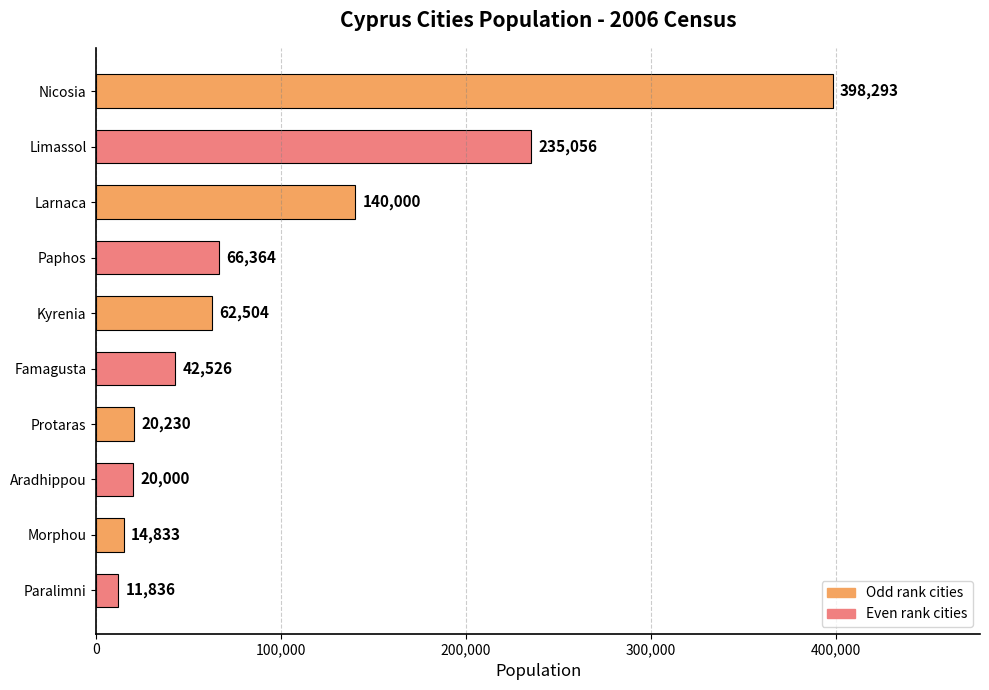

List the labels in order of value, smallest first.

Paralimni, Morphou, Aradhippou, Protaras, Famagusta, Kyrenia, Paphos, Larnaca, Limassol, Nicosia